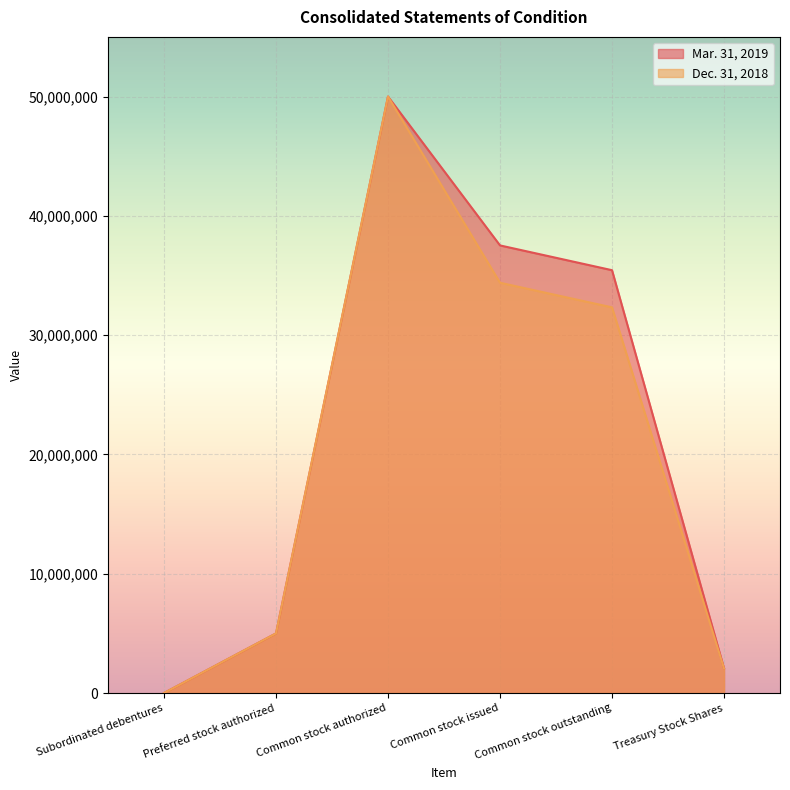

What is the greatest value displayed?

50000000